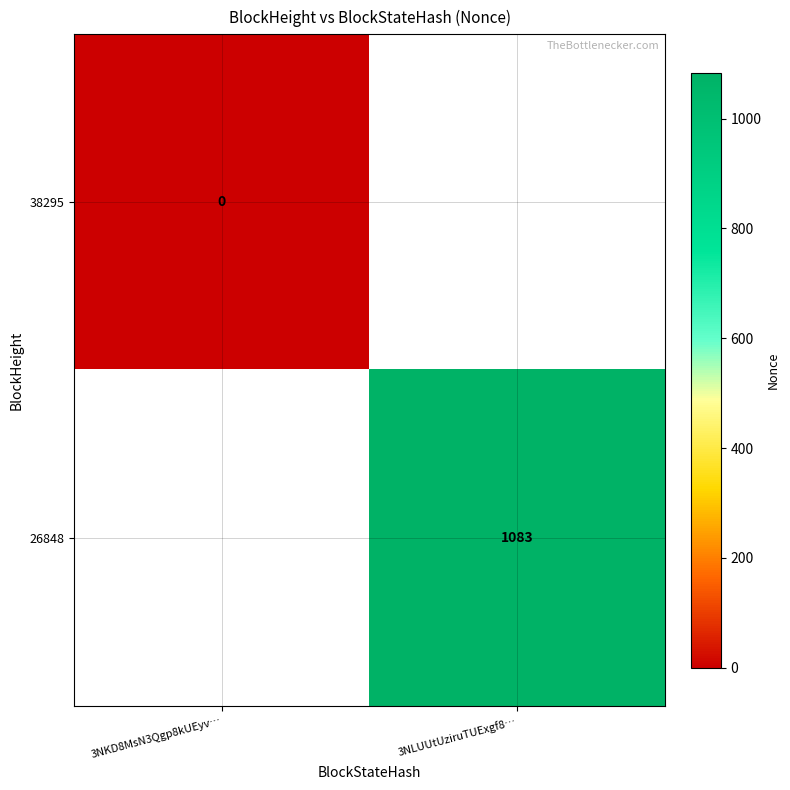

The value of 26848 at 3NLUUtUziruTUExgf8… is 1083. True or false?

True